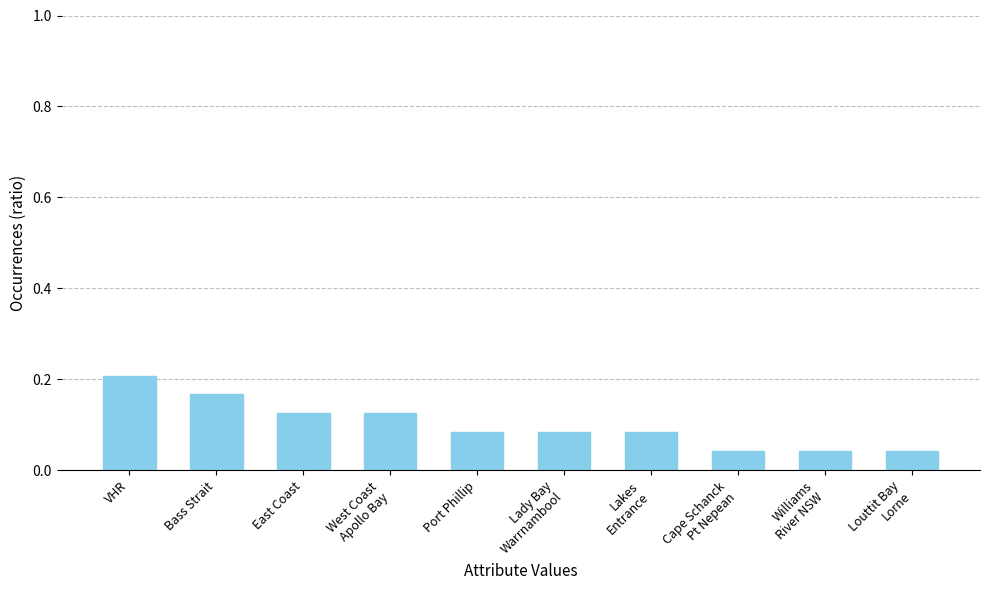

The value at VHR is 0.2. True or false?

True